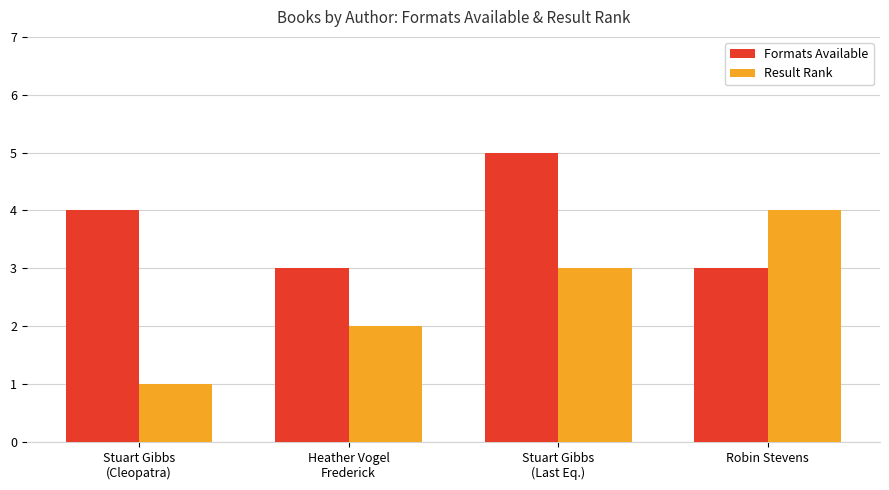

How many groups of bars are there?

4